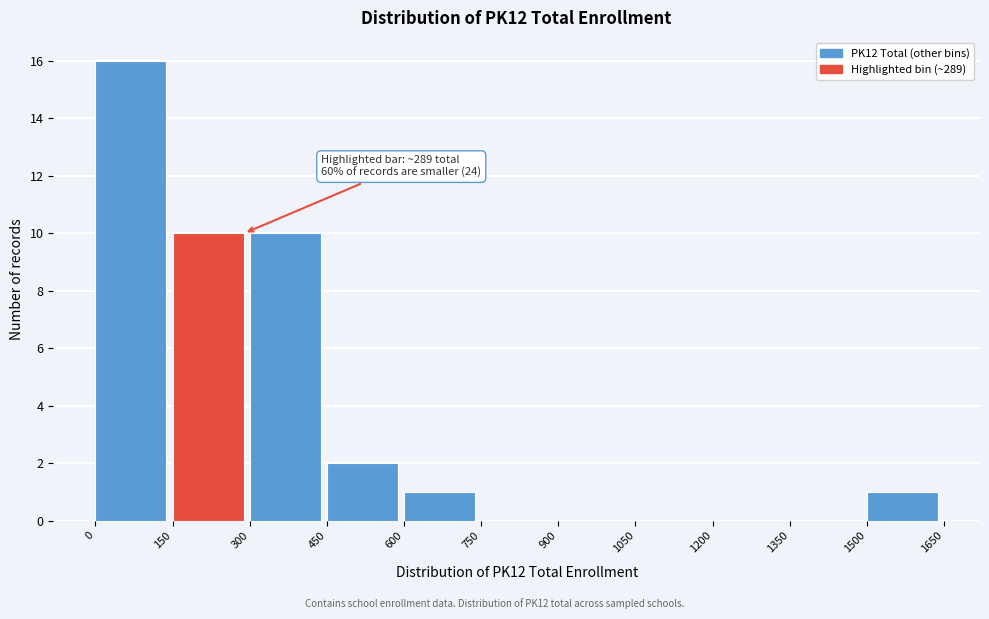

Which range on the x-axis has the tallest bar?

0 to 150